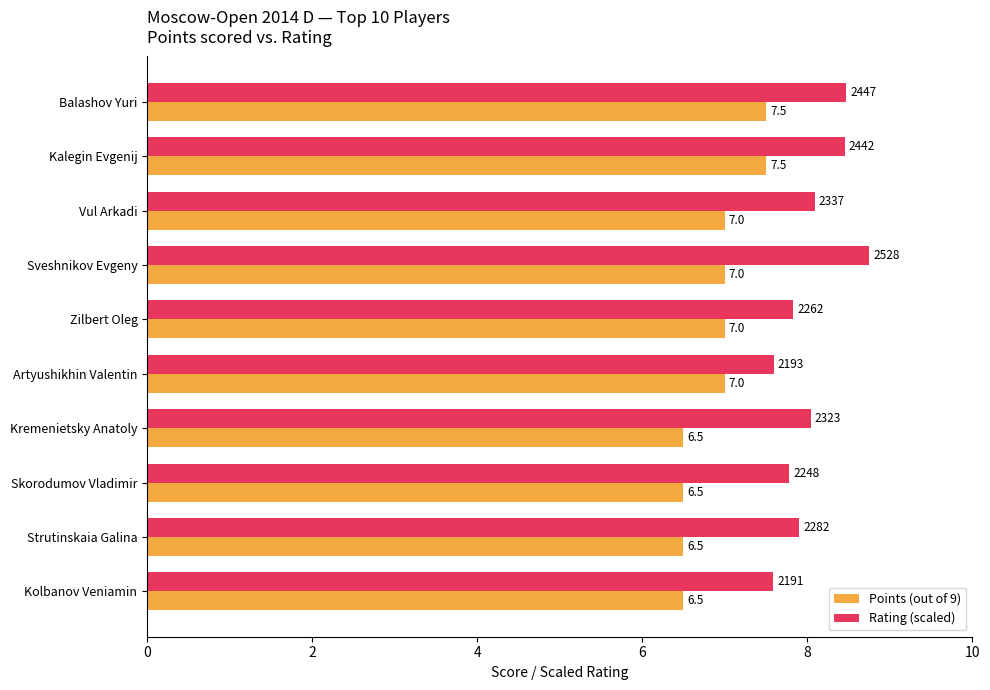

Which series changed the most between Sveshnikov Evgeny and Strutinskaia Galina?

Rating (scaled)